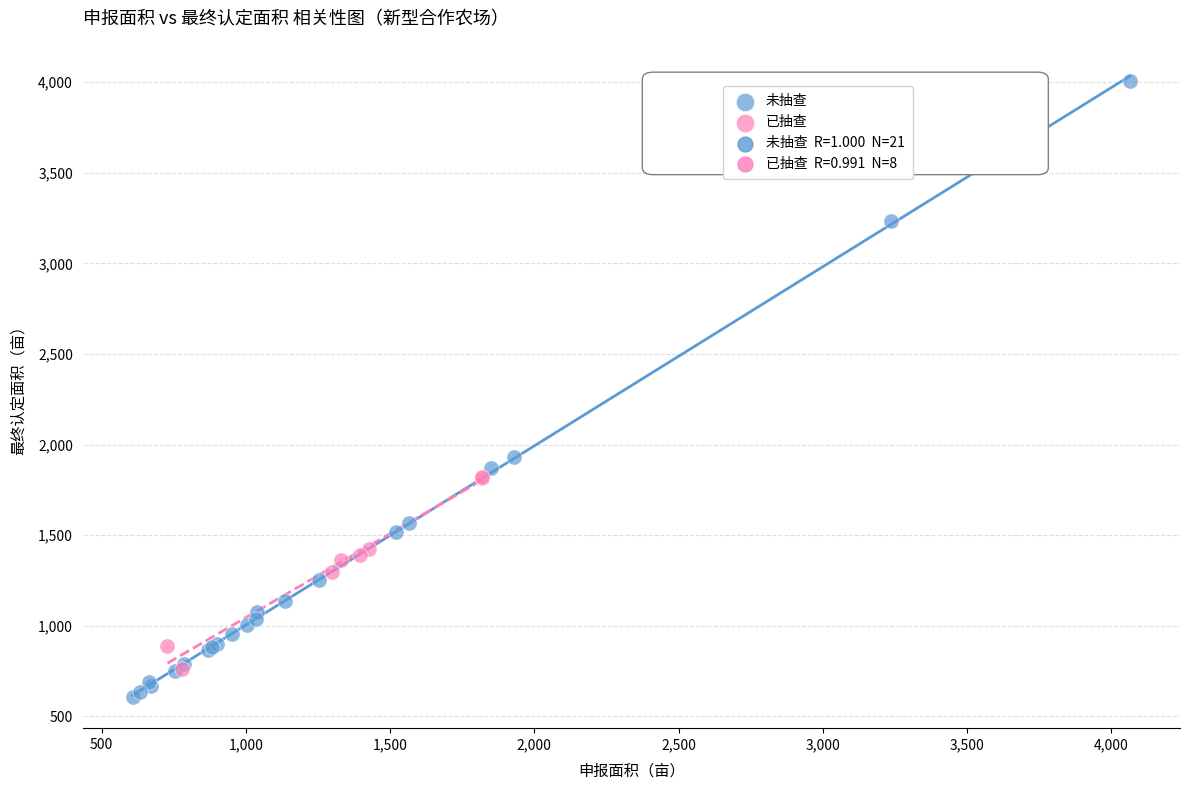

Which series reaches the maximum Y coordinate?

未抽查